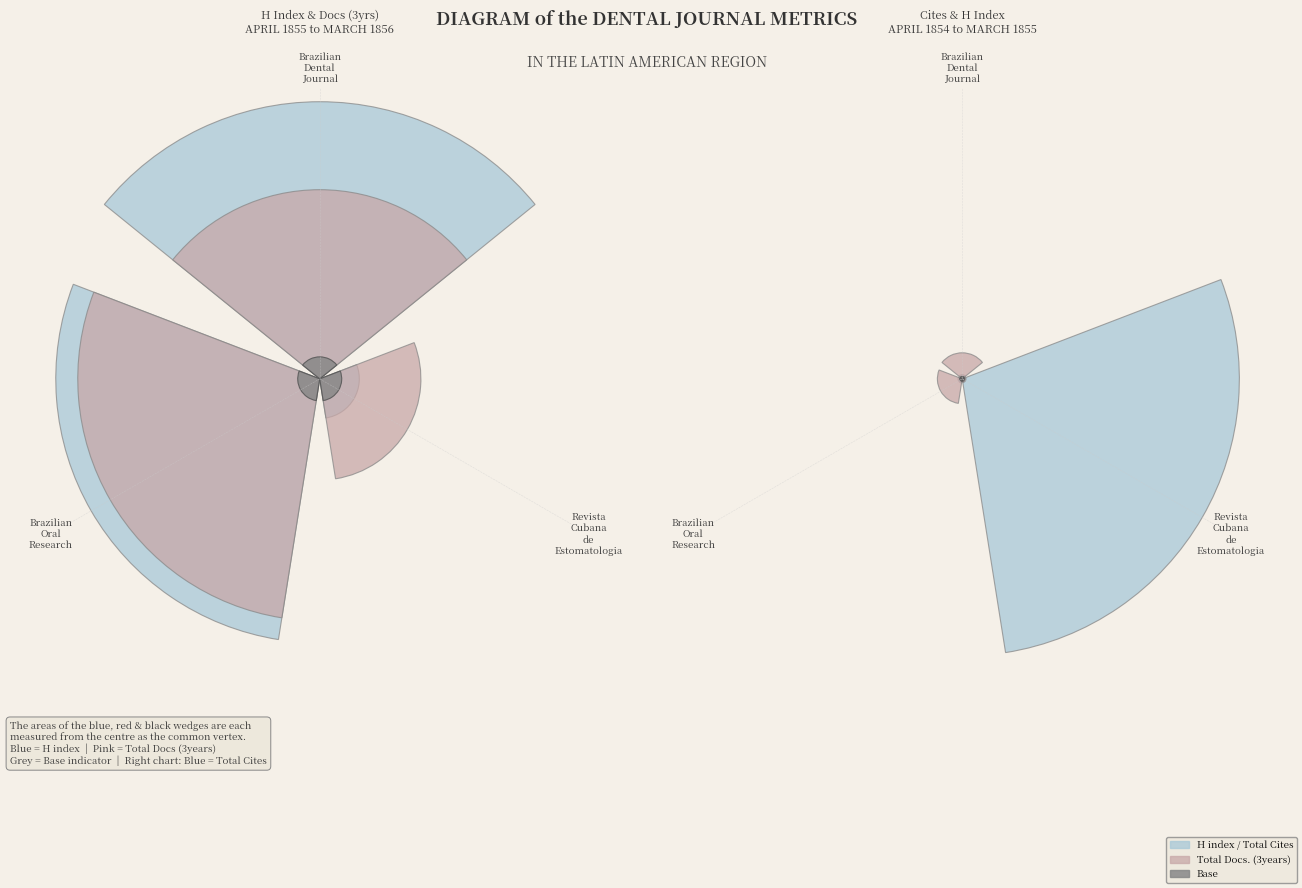

Does Revista
Cubana
de
Estomatologia represent more than half of the total?

No